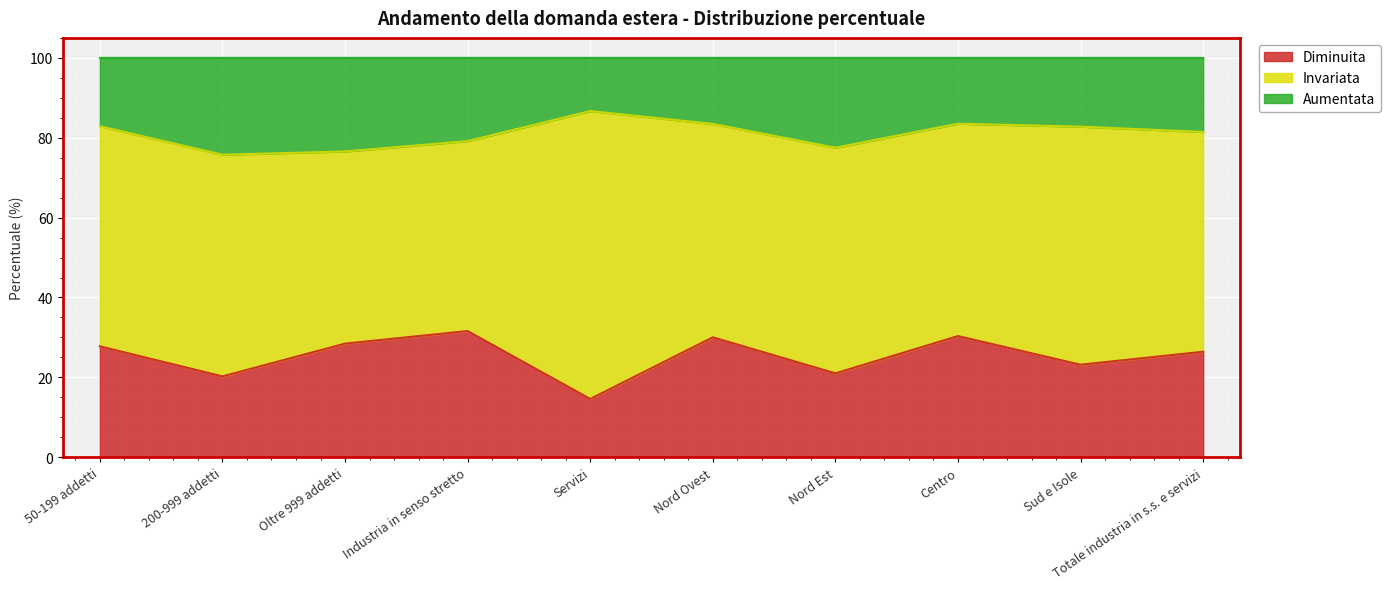

What is the approximate value of Diminuita at Sud e Isole?

23.2